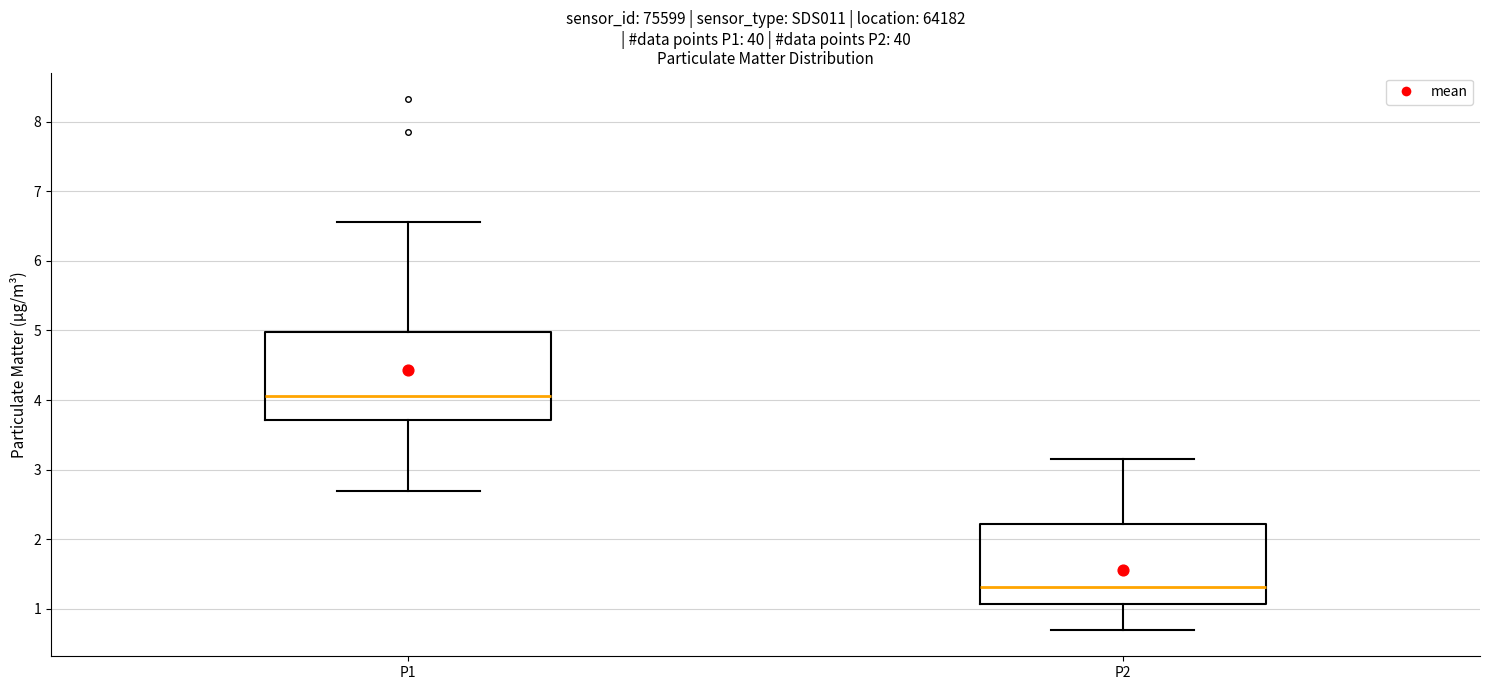

Where is the upper edge of the box for P2 on the y-axis? The values are not printed on the chart, so give them approximately, as read against the axis.

2.2